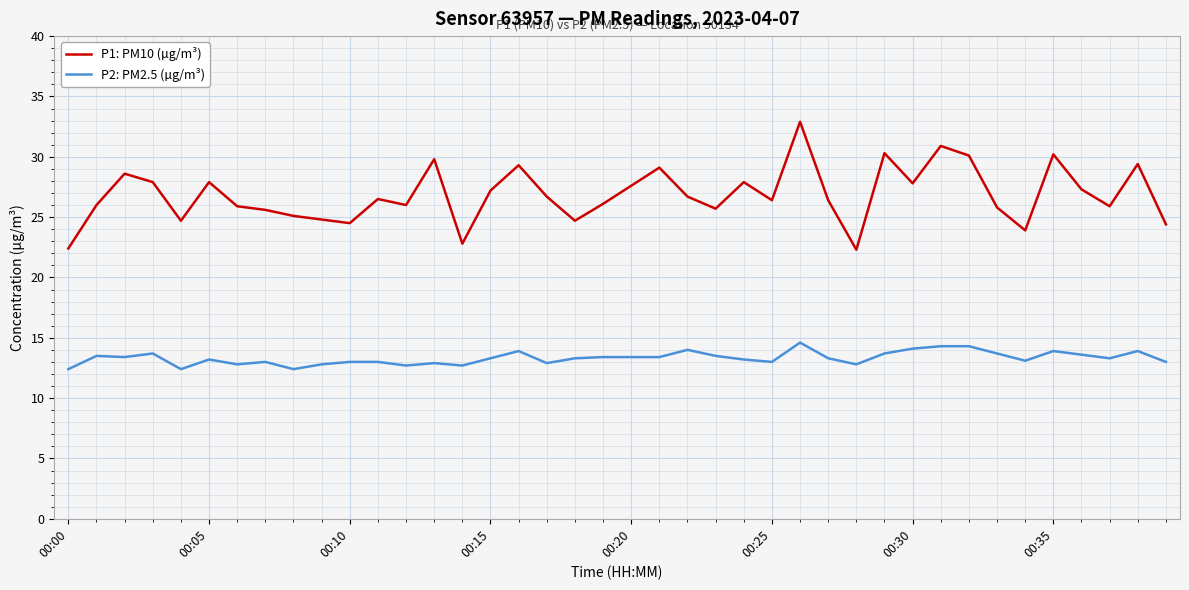

What is the average value of the P2: PM2.5 (µg/m³) series?

13.3